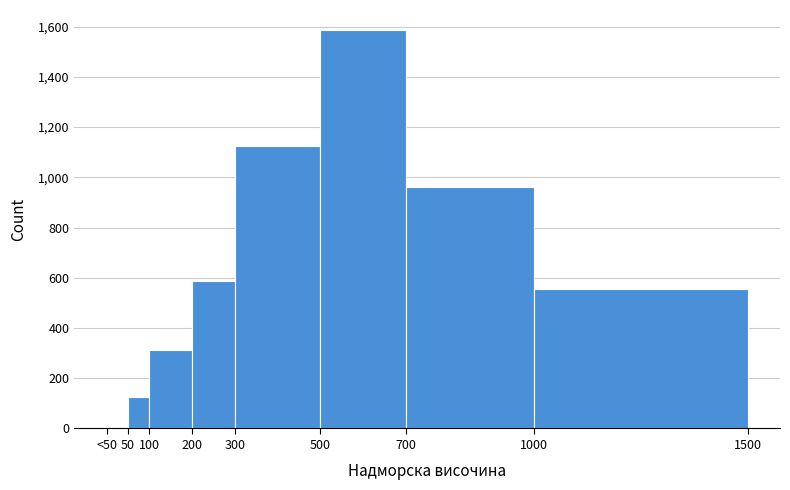

Reading right to left, what are all the values shown in this chart?

1000=557	700=963	500=1587	300=1124	200=589	100=312	50=127	<50=0